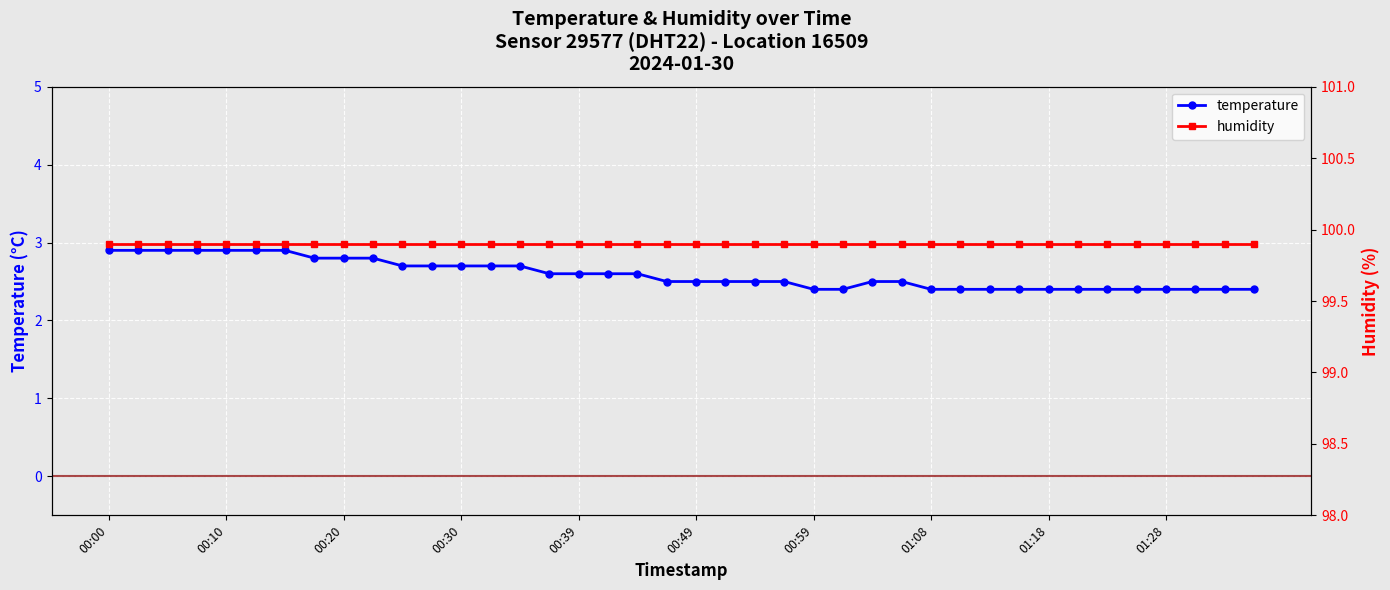

How many lines are shown in the chart?

2